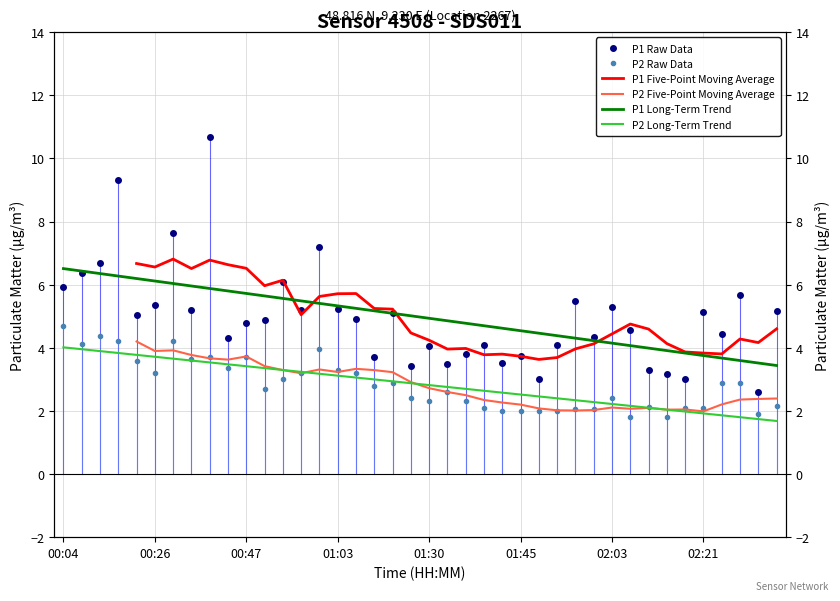

What is the total value across all series at 00:47?

27.9